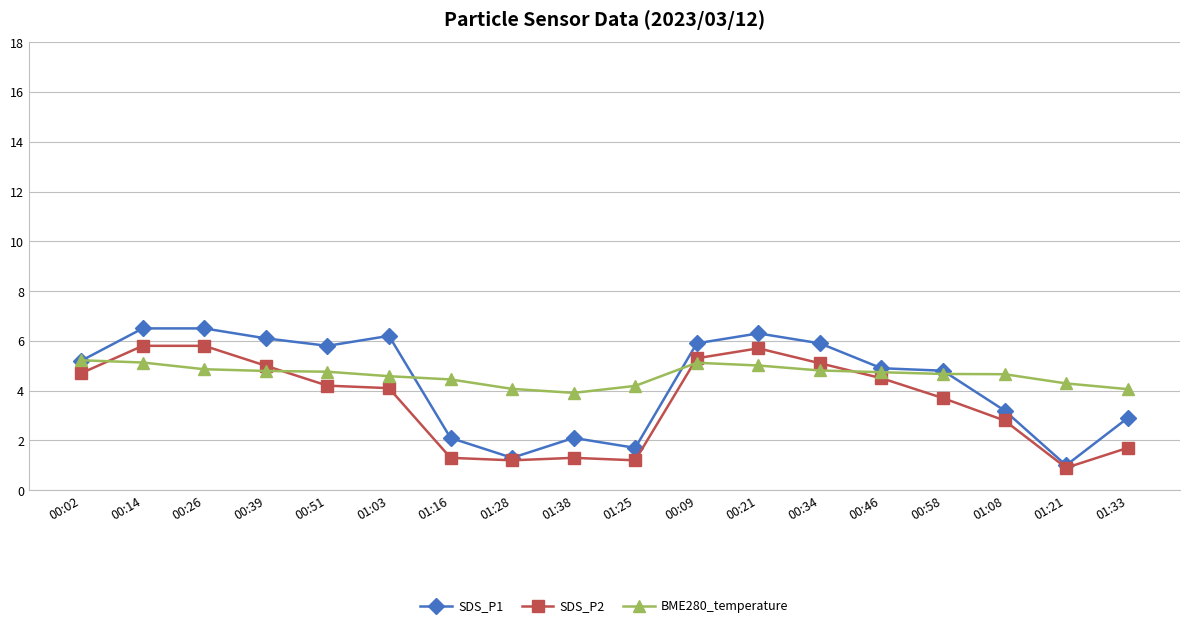

What is the smallest value displayed?

0.9